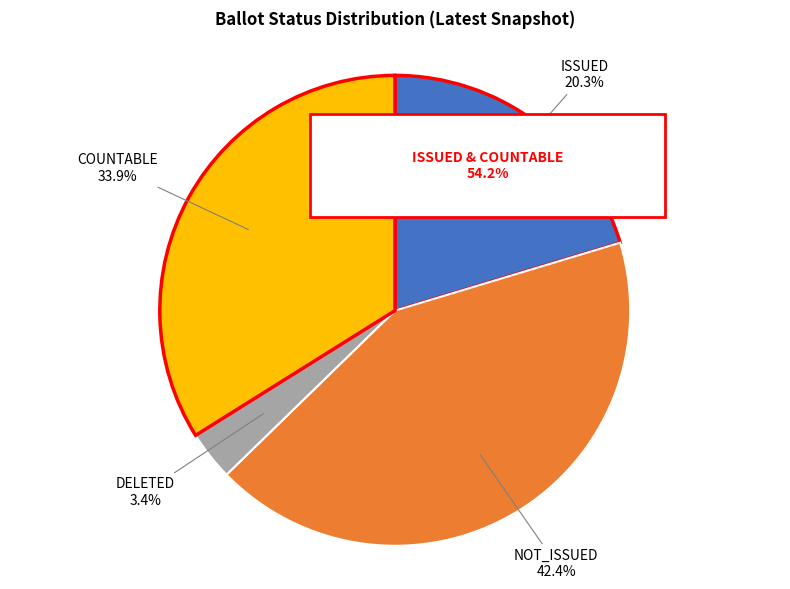

What is the change in value from NOT_ISSUED to COUNTABLE?

-15